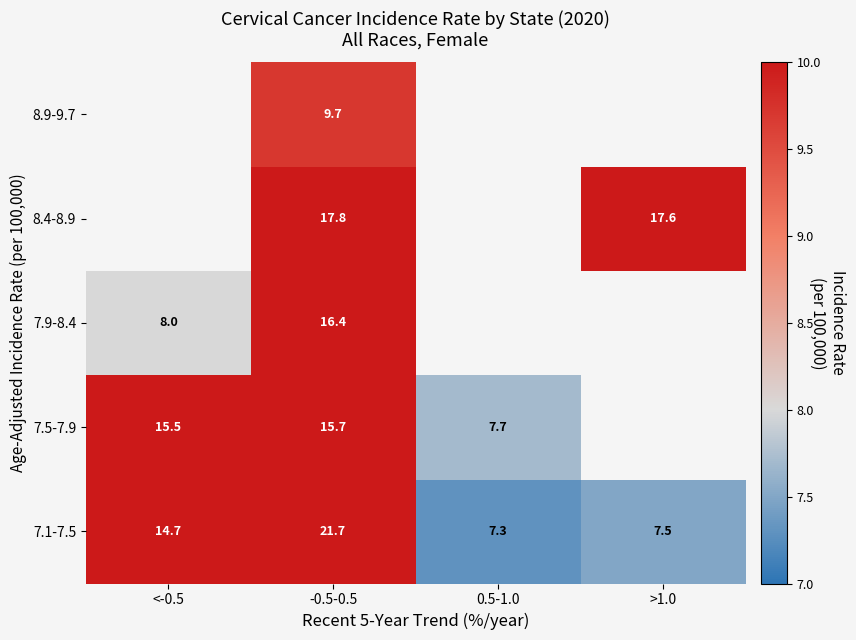

At how many categories does at least one series exceed 17?

2